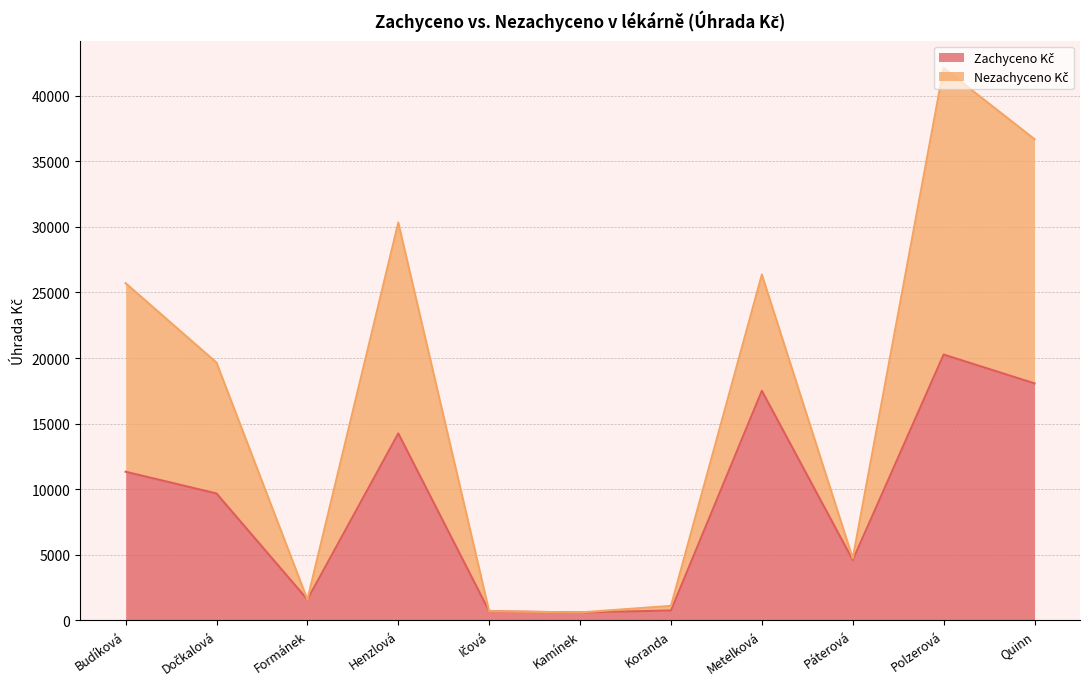

At which label does Nezachyceno Kč first exceed 19649?

Budíková